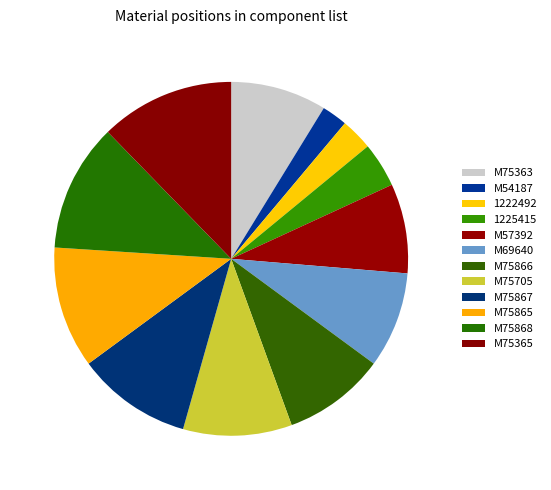

How many segments does this pie chart have?

12